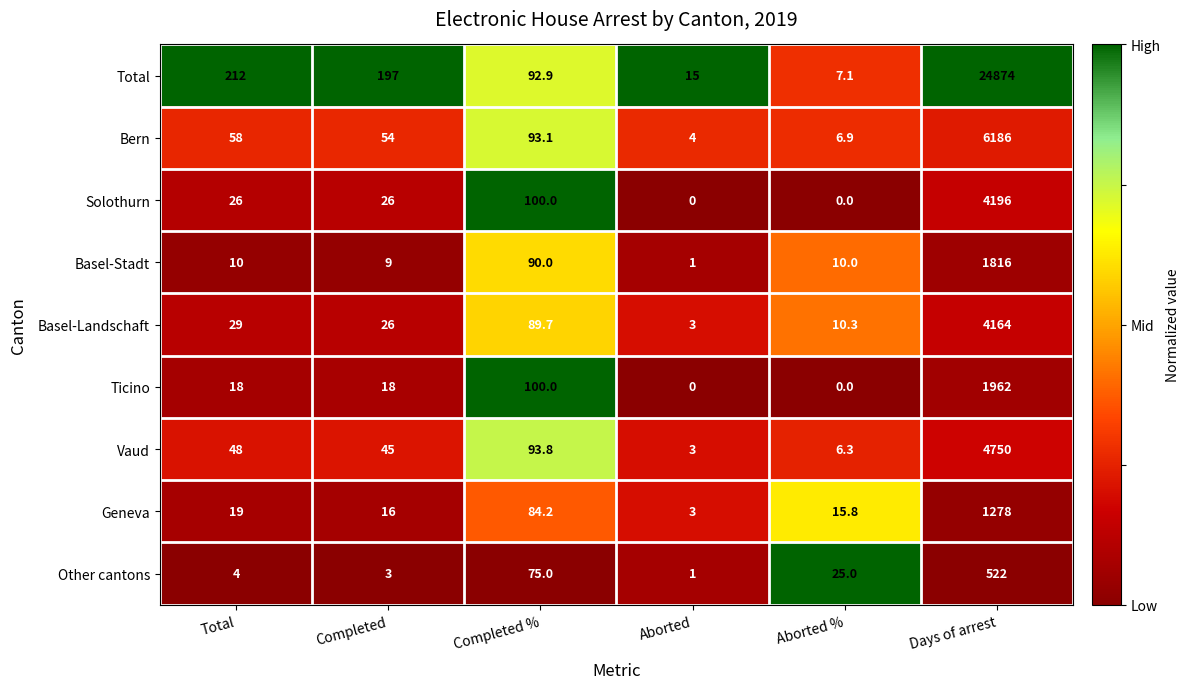

What is the sum of all Vaud values?

4946.1